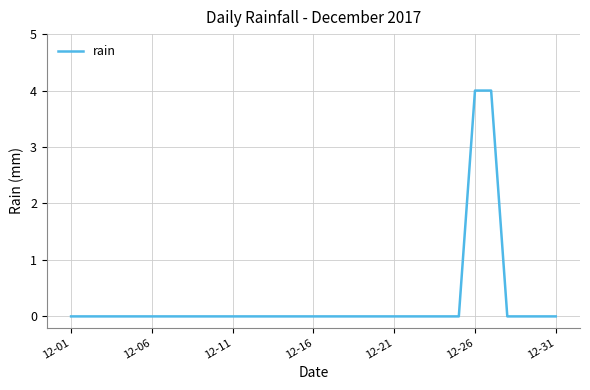

What is the greatest value displayed?

4